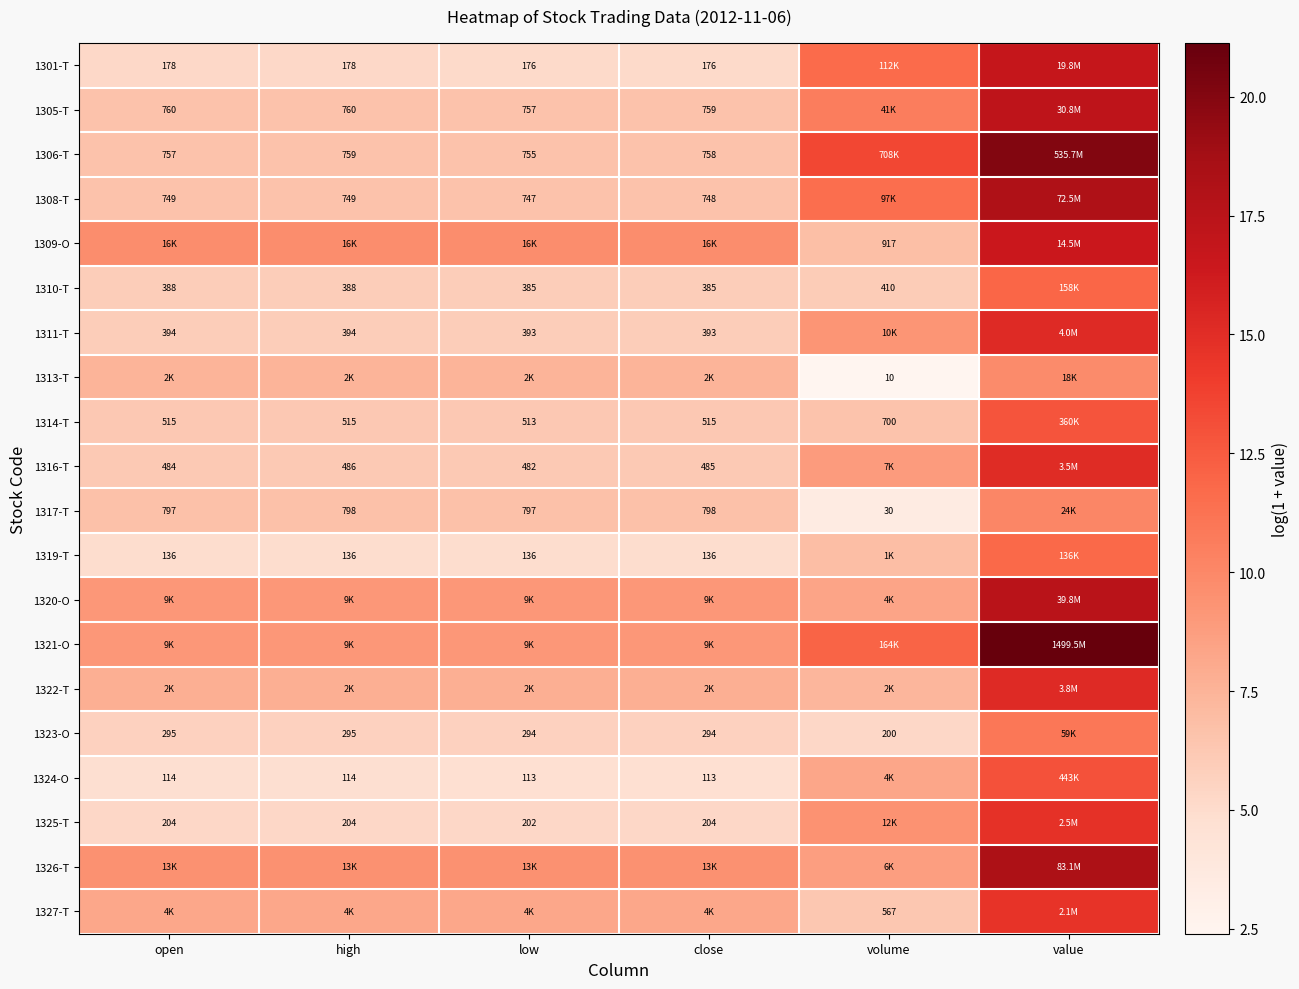

How many series are shown in this chart?

20